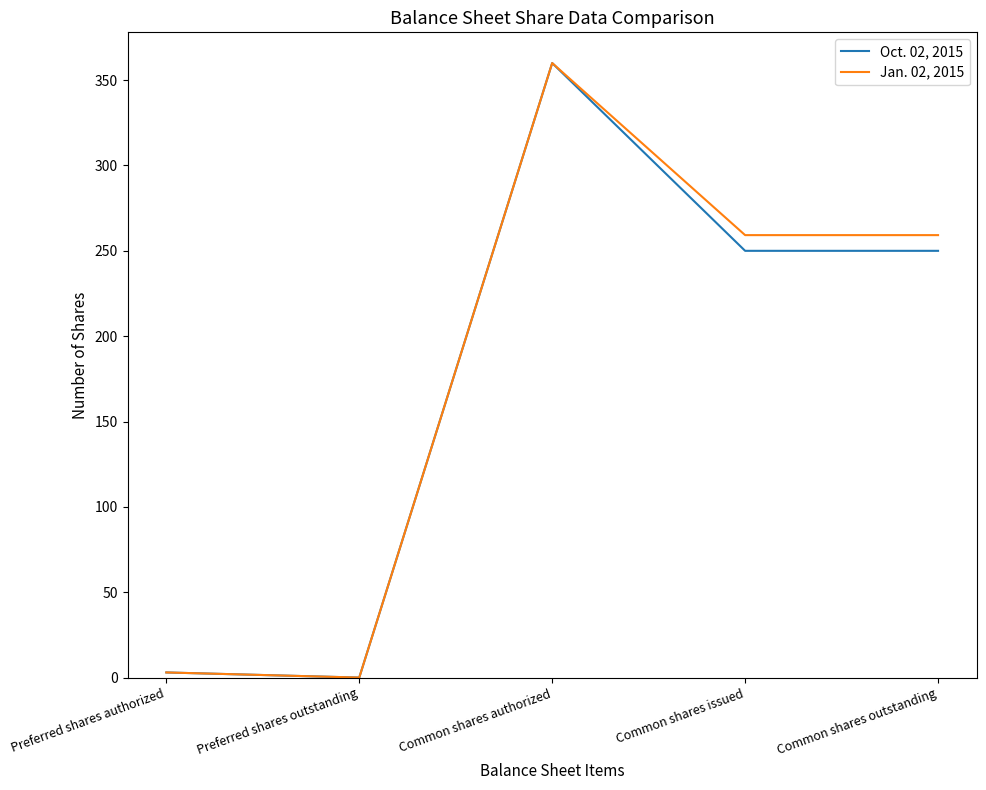

What is the total value across all series at Common shares outstanding?

509.2